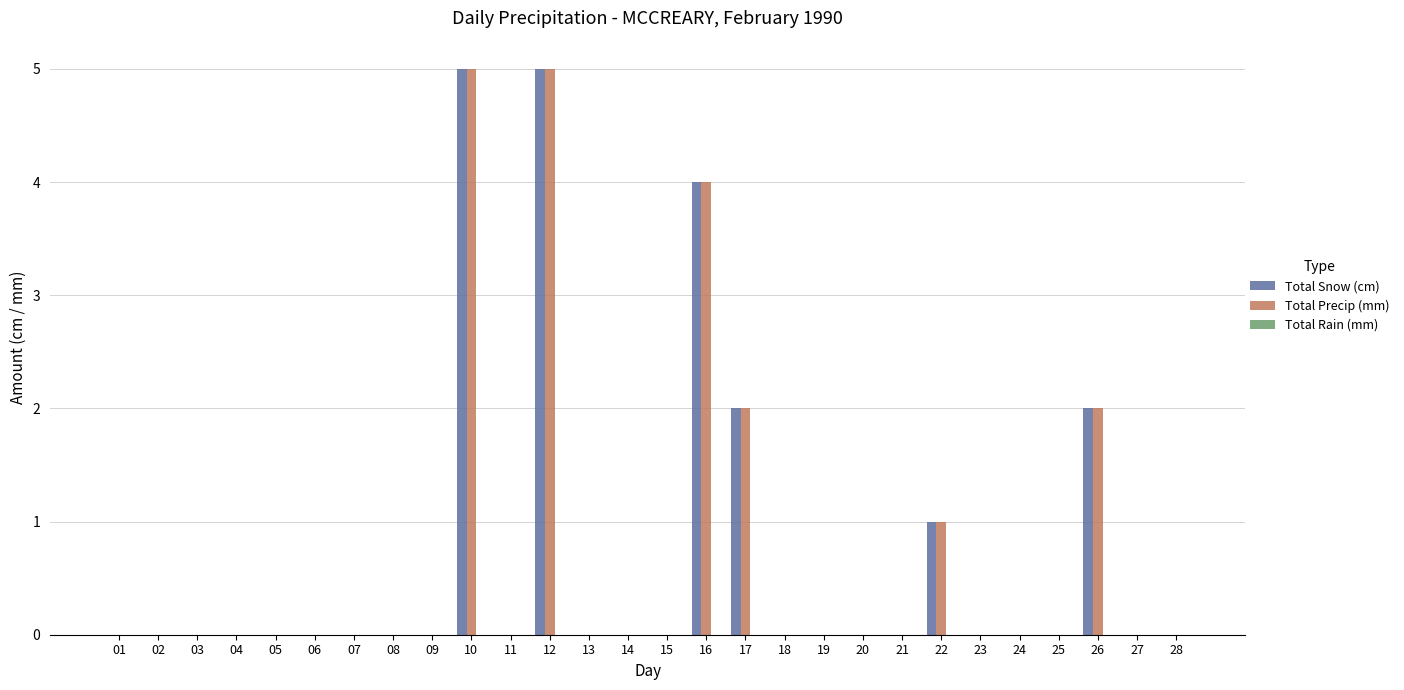

What is the greatest value displayed?

5